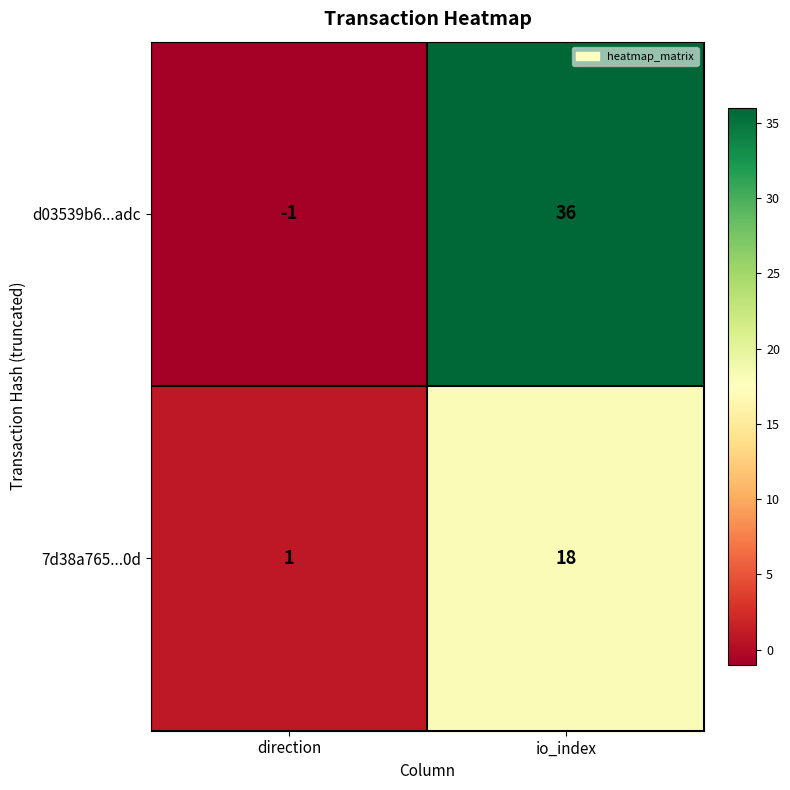

At which label does d03539b6...adc reach its minimum?

direction